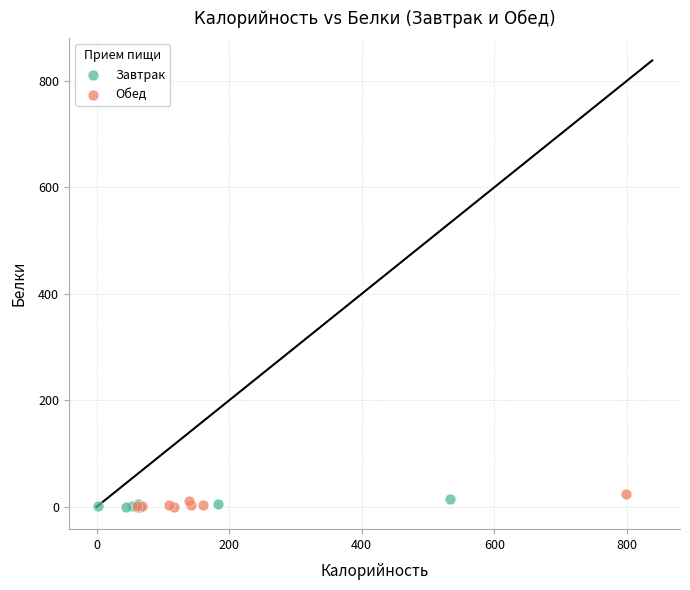

Which series has the widest spread of Y values?

Обед